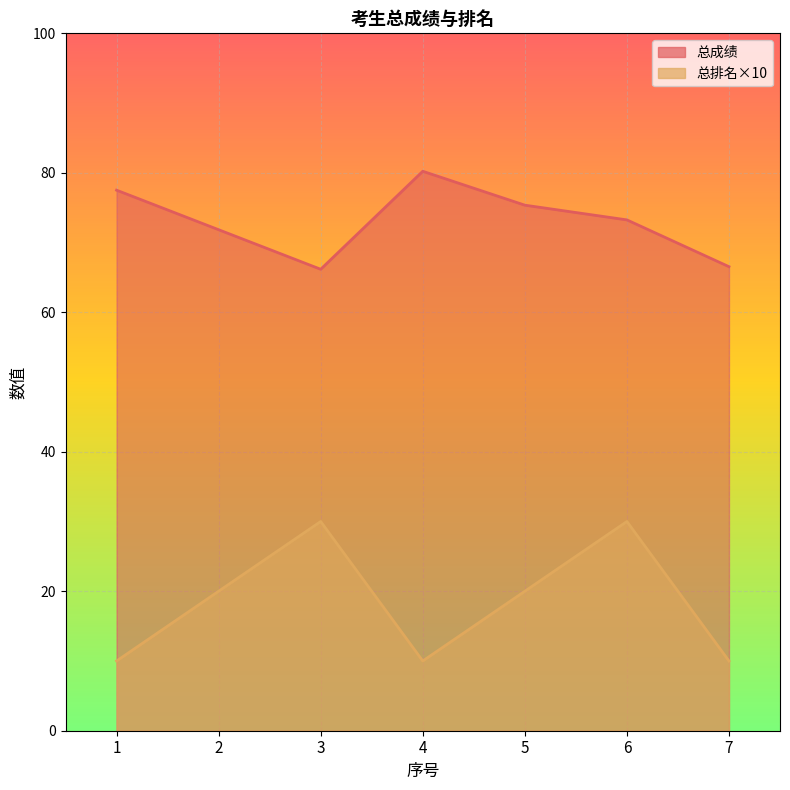

Which label corresponds to the smallest value in the chart?

1